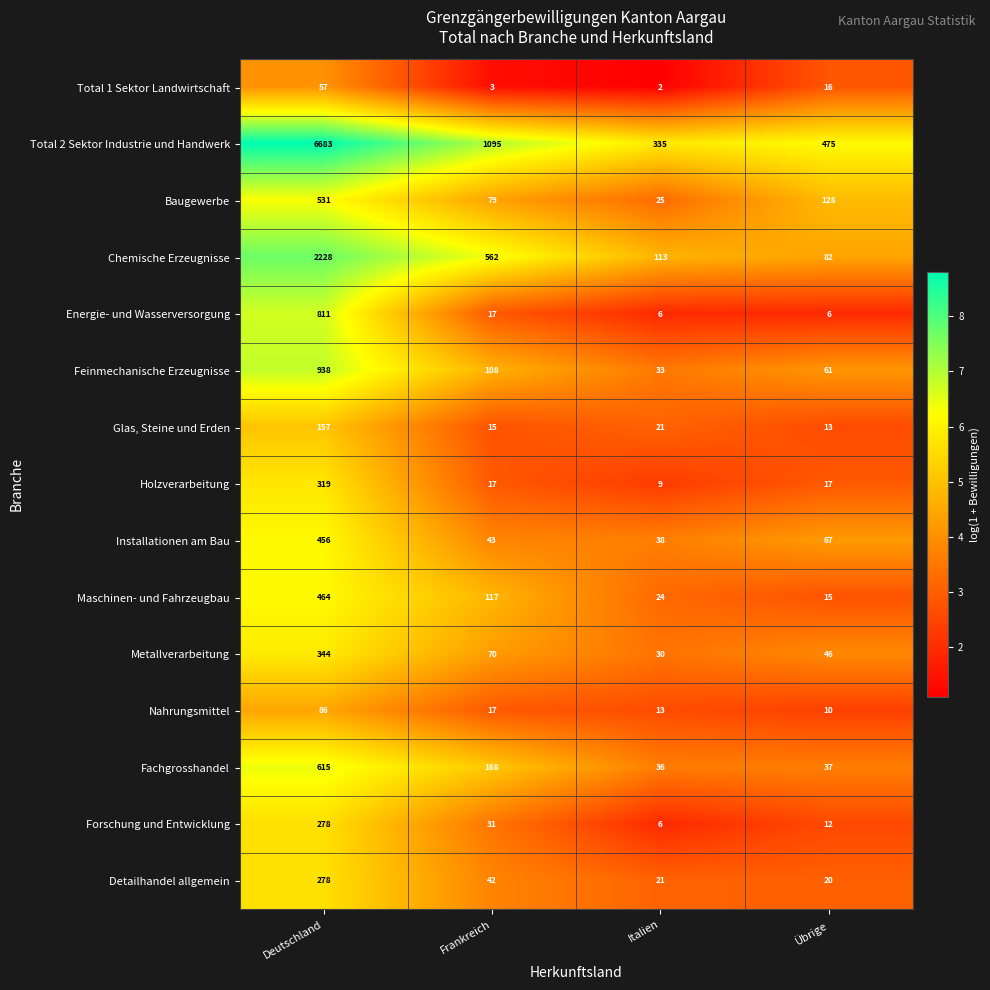

Which series has the largest total across all categories?

Total 2 Sektor Industrie und Handwerk